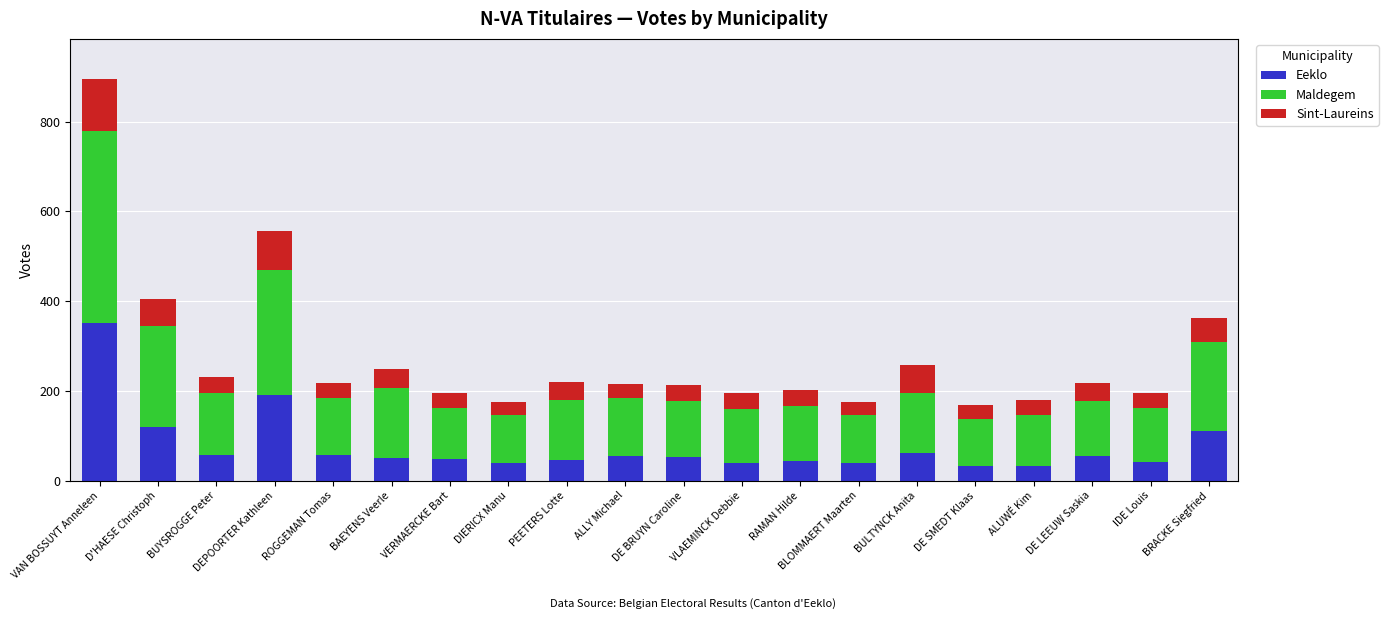

At which label does Eeklo reach its peak?

VAN BOSSUYT Anneleen